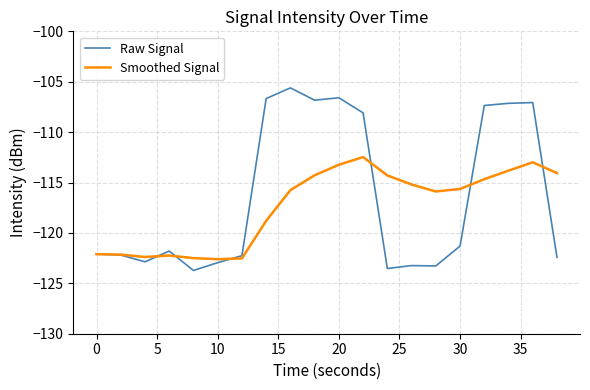

What is the minimum value for Smoothed Signal?

-122.6